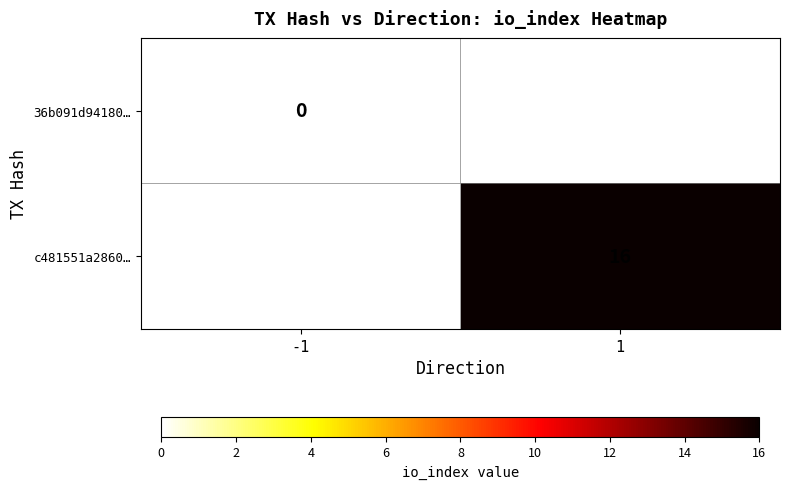

Is the value of 36b091d94180… at -1 greater than the value of c481551a2860… at 1?

No